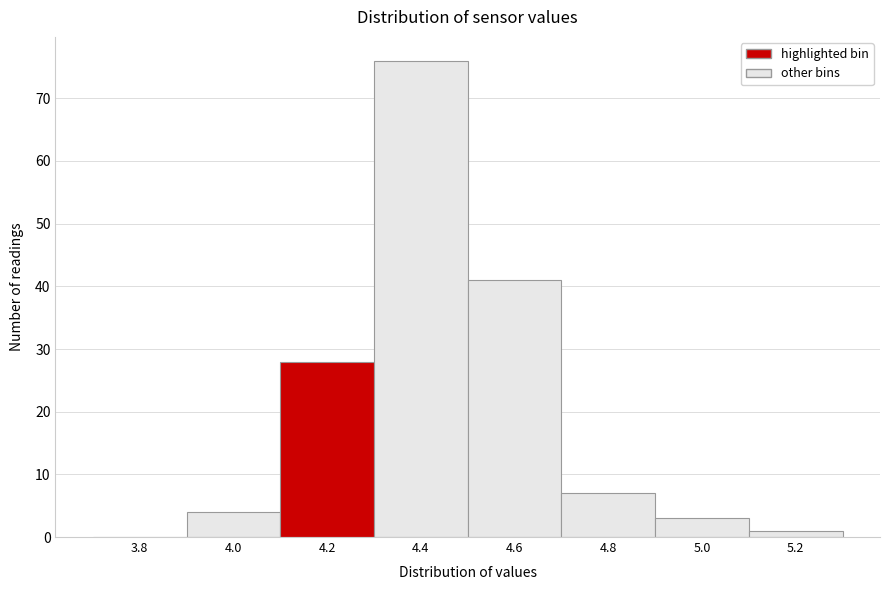

Reading left to right, transcribe all the data shown in this chart.

3.8=0	4.0=4	4.2=28	4.4=76	4.6=41	4.8=7	5.0=3	5.2=1